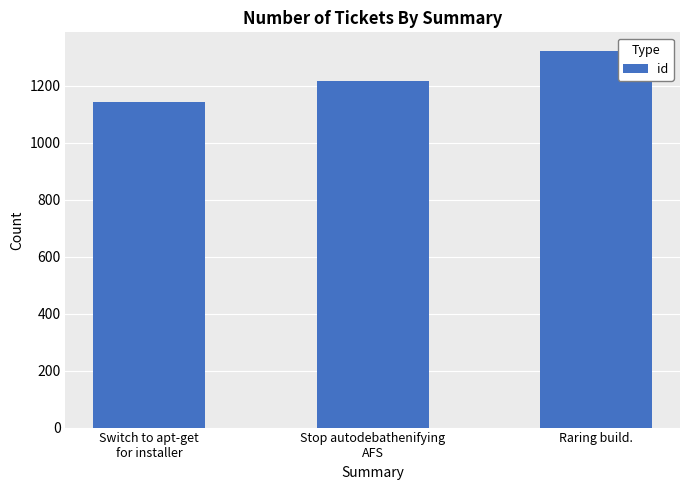

The value at Raring build. is 1322. True or false?

True